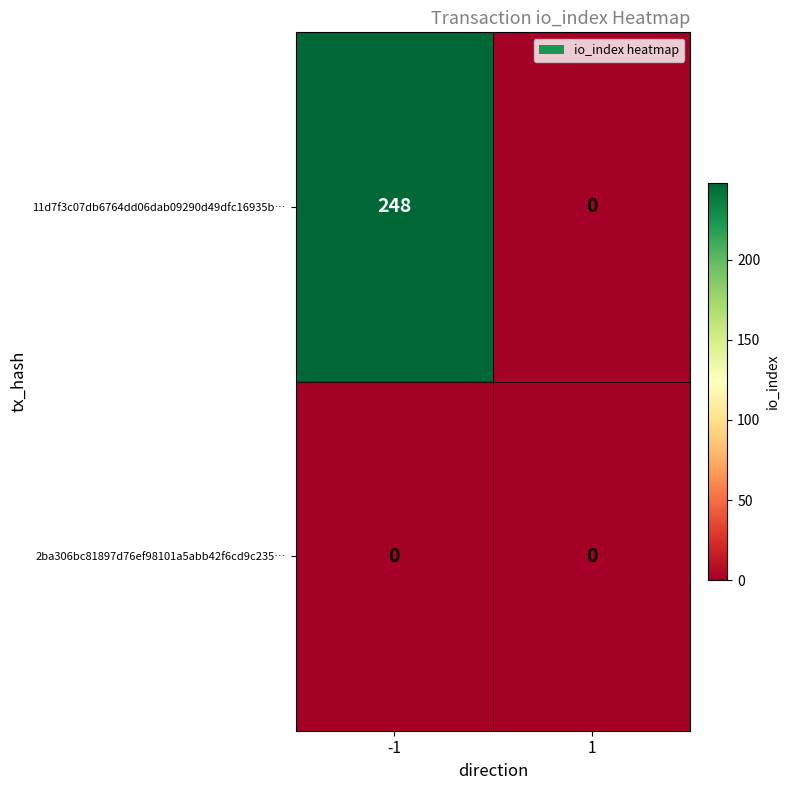

Rank the series by their average value, from highest to lowest.

11d7f3c07db6764dd06dab09290d49dfc16935b…, 2ba306bc81897d76ef98101a5abb42f6cd9c235…